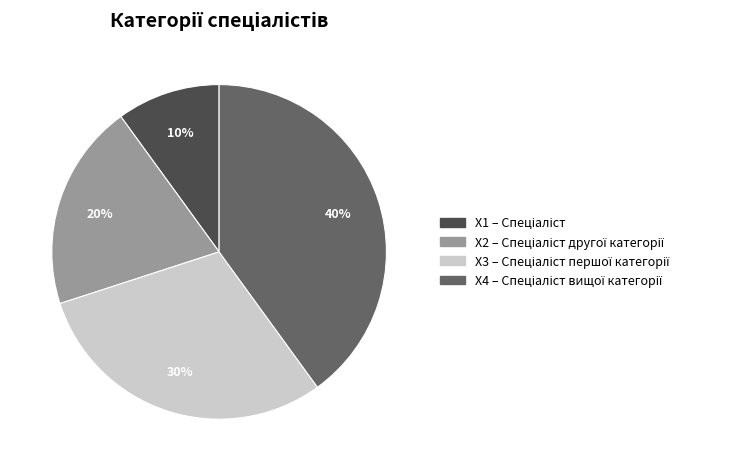

Does any single category account for the majority?

No